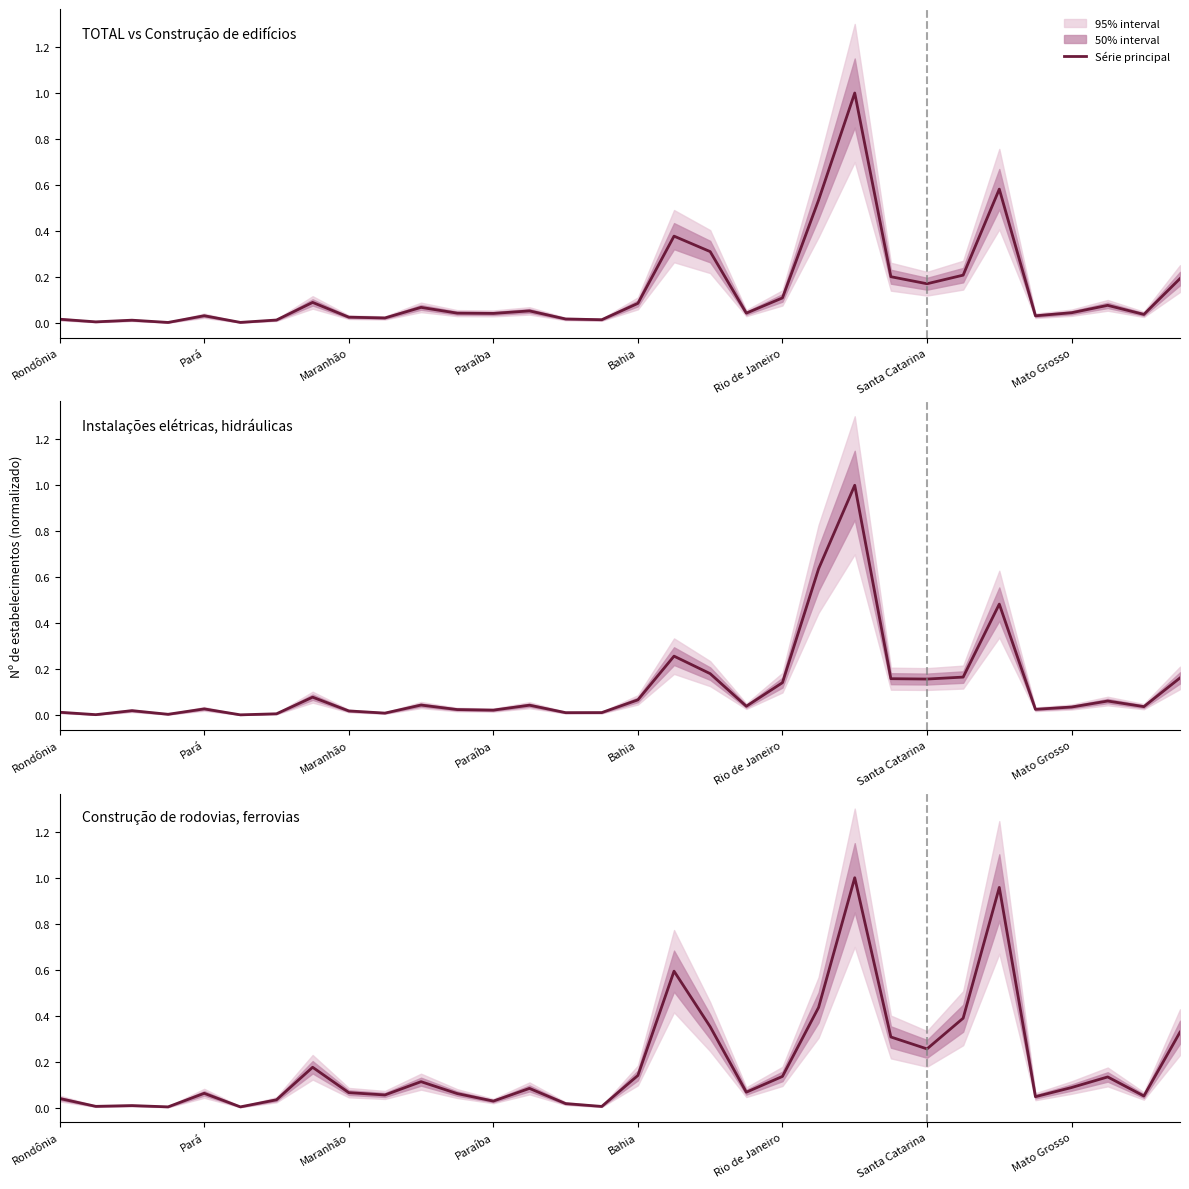

In TOTAL, how many points are higher than both neighbors (excluding endpoints)?

9